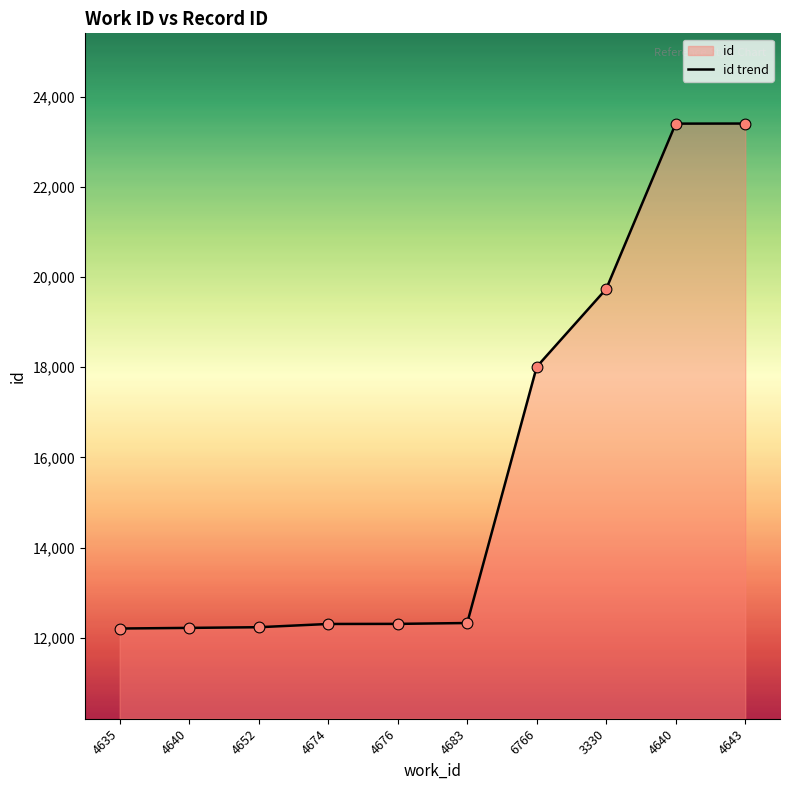

Which has a higher value, 4652 or 3330?

3330